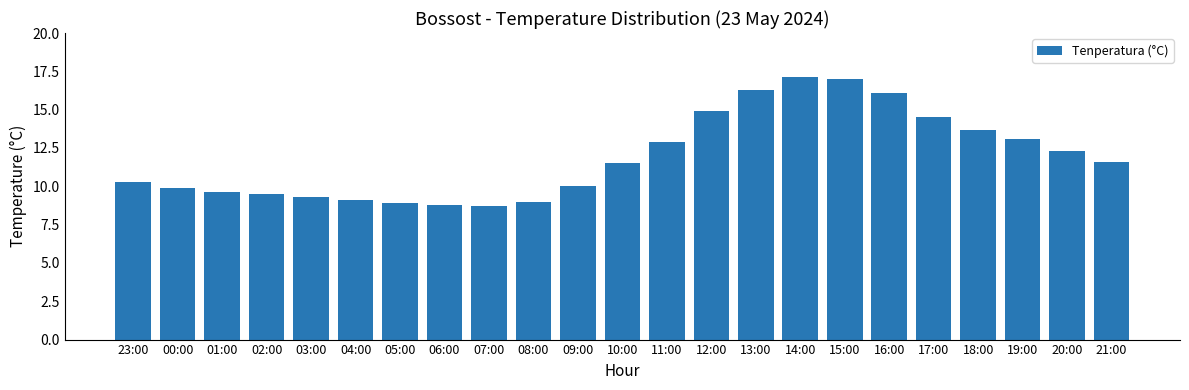

Reading left to right, transcribe all the data shown in this chart.

23:00=10.3	00:00=9.9	01:00=9.6	02:00=9.5	03:00=9.3	04:00=9.1	05:00=8.9	06:00=8.8	07:00=8.7	08:00=9.0	09:00=10.0	10:00=11.5	11:00=12.9	12:00=14.9	13:00=16.3	14:00=17.1	15:00=17.0	16:00=16.1	17:00=14.5	18:00=13.7	19:00=13.1	20:00=12.3	21:00=11.6